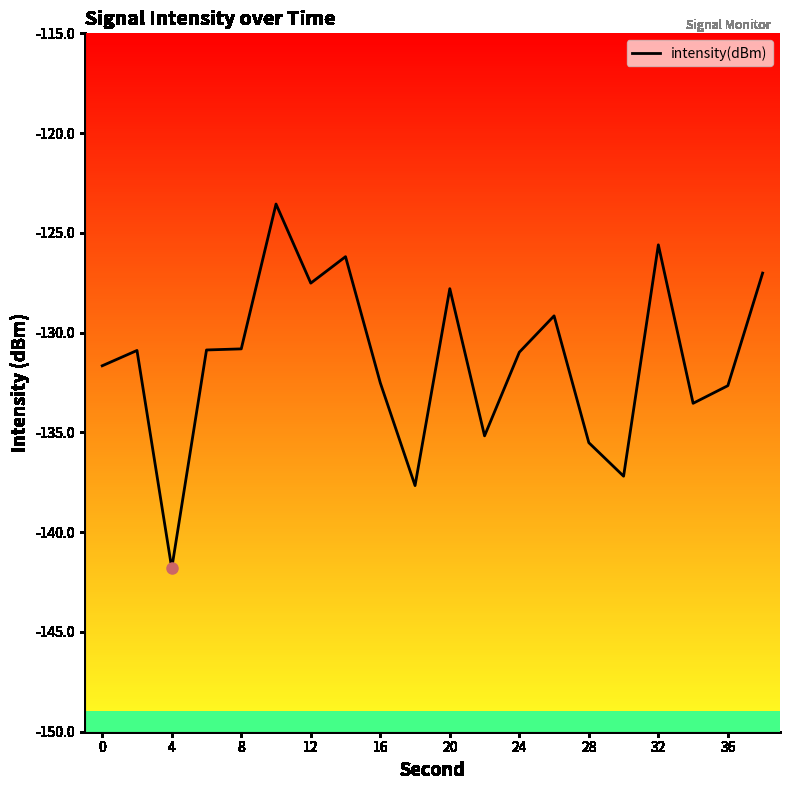

What is the greatest value displayed?

-123.6